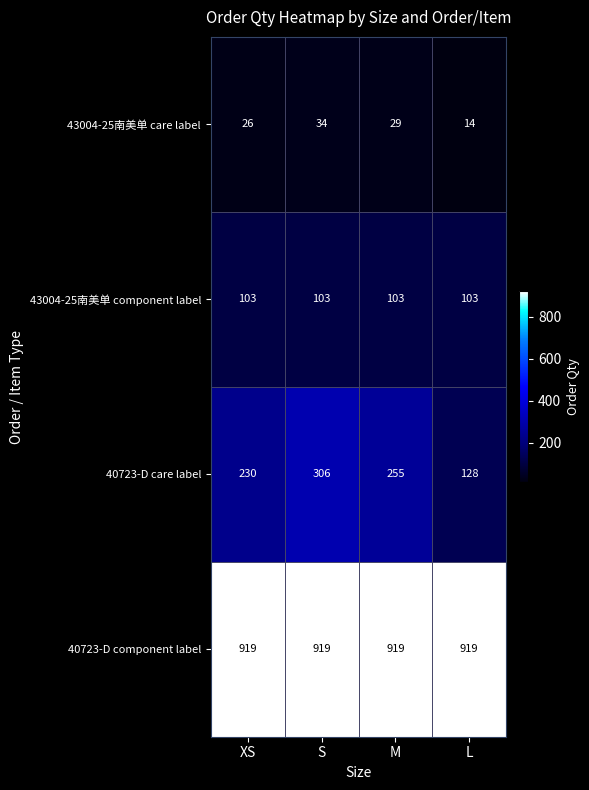

How many 43004-25南美单 care label values are between 26 and 34?

3